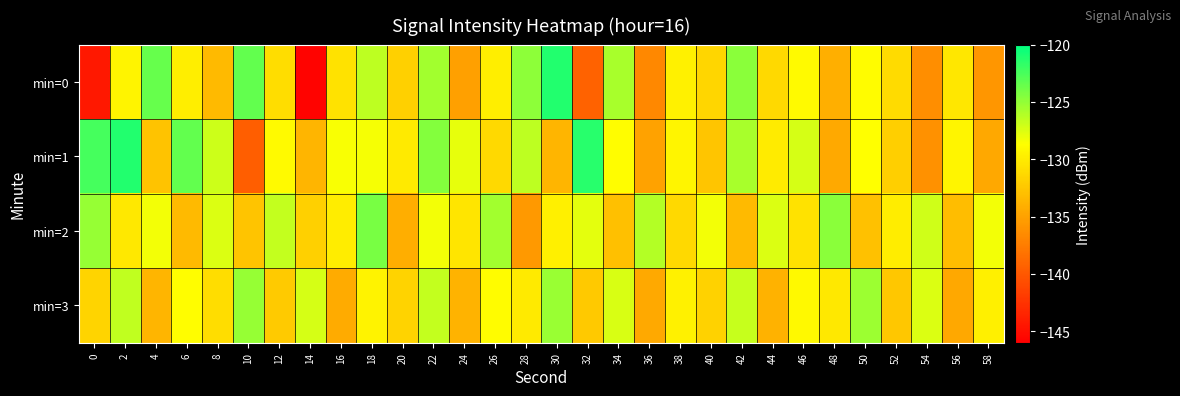

Reading right to left, what are all the values shown in this chart?

min=0: 58=-135.8	56=-130.3	54=-136.3	52=-131.1	50=-128.9	48=-134.1	46=-129.0	44=-131.3	42=-124.8	40=-131.4	38=-129.6	36=-136.8	34=-125.7	32=-139.3	30=-121.1	28=-124.9	26=-129.8	24=-135.1	22=-125.5	20=-131.9	18=-126.5	16=-130.6	14=-145.7	12=-130.9	10=-123.4	8=-133.4	6=-129.8	4=-123.5	2=-129.4	0=-144.3
min=1: 58=-134.6	56=-129.3	54=-136.1	52=-131.9	50=-128.7	48=-134.4	46=-127.2	44=-130.0	42=-125.8	40=-132.6	38=-129.3	36=-135.0	34=-128.8	32=-121.3	30=-133.7	28=-126.4	26=-131.2	24=-127.9	22=-124.6	20=-130.1	18=-128.3	16=-128.5	14=-133.7	12=-128.9	10=-139.6	8=-127.0	6=-123.4	4=-132.7	2=-121.2	0=-122.4
min=2: 58=-128.3	56=-133.2	54=-127.1	52=-129.9	50=-132.8	48=-124.7	46=-130.6	44=-127.5	42=-133.4	40=-128.3	38=-131.2	36=-126.1	34=-132.9	32=-127.8	30=-129.7	28=-135.6	26=-125.5	24=-130.4	22=-128.3	20=-134.2	18=-124.1	16=-129.9	14=-131.8	12=-126.7	10=-132.6	8=-127.5	6=-133.4	4=-128.3	2=-130.2	0=-125.1
min=3: 58=-129.7	56=-134.6	54=-127.5	52=-132.4	50=-125.3	48=-130.2	46=-129.1	44=-133.9	42=-126.8	40=-131.7	38=-129.6	36=-134.5	34=-127.4	32=-132.3	30=-125.2	28=-130.1	26=-128.9	24=-133.8	22=-126.7	20=-131.6	18=-129.5	16=-134.4	14=-127.3	12=-132.2	10=-125.1	8=-130.9	6=-128.8	4=-133.7	2=-126.6	0=-131.5